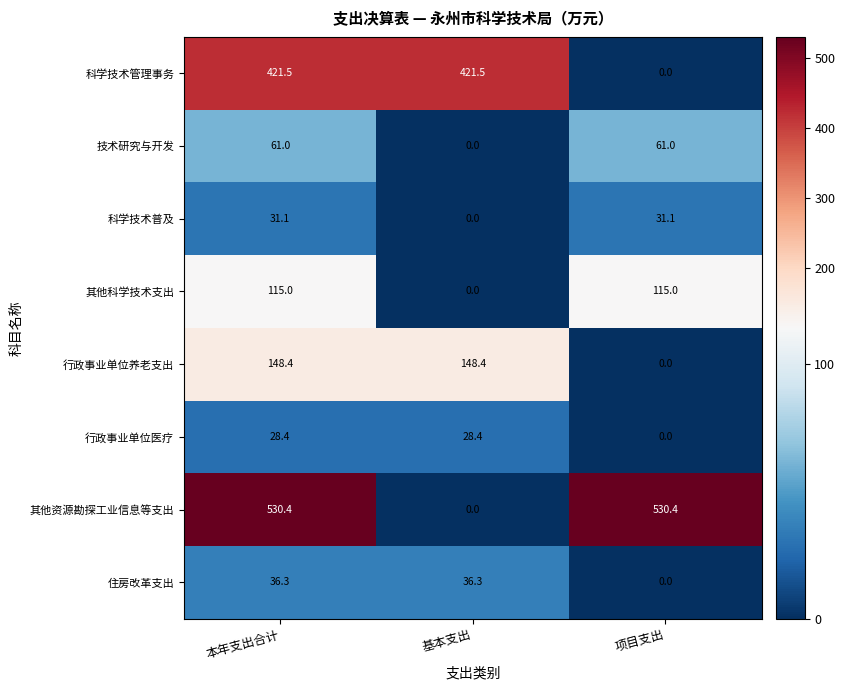

How many data points in 科学技术管理事务 are above 421?

2